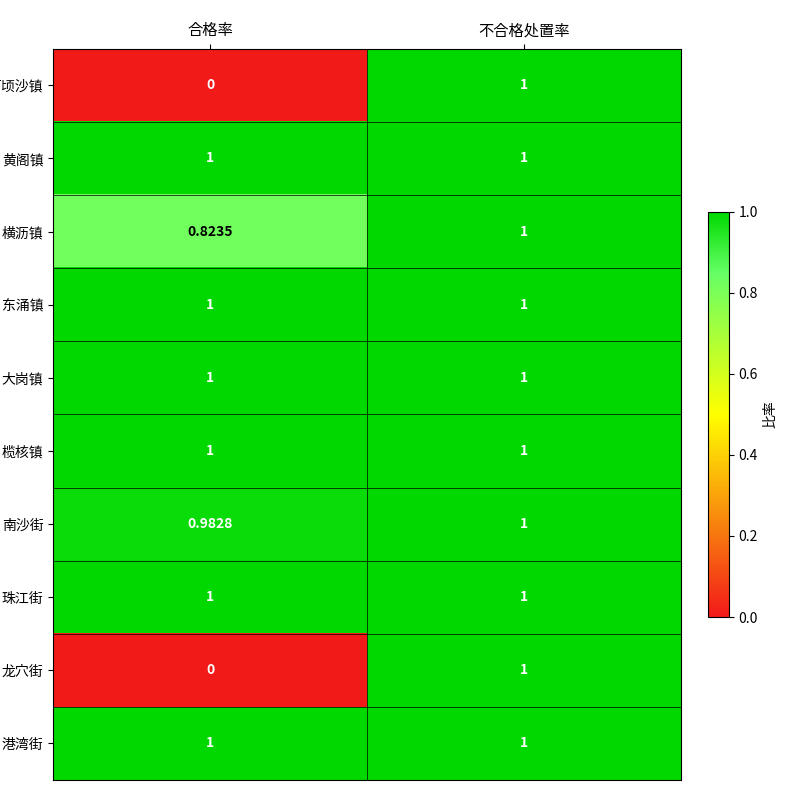

Which category has the highest value in the 南沙街 series?

不合格处置率